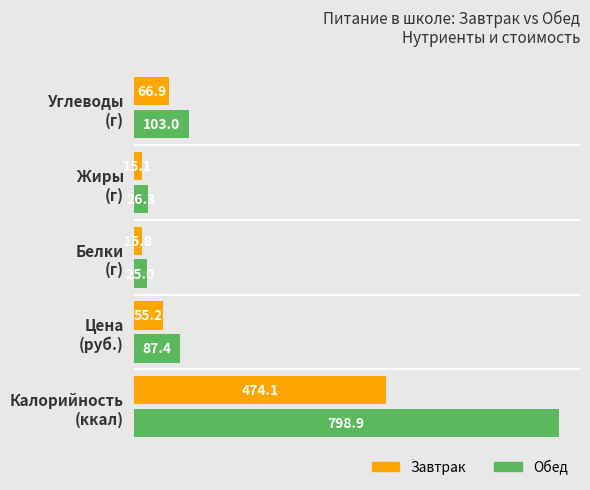

Which series has the largest range (max minus min)?

Обед